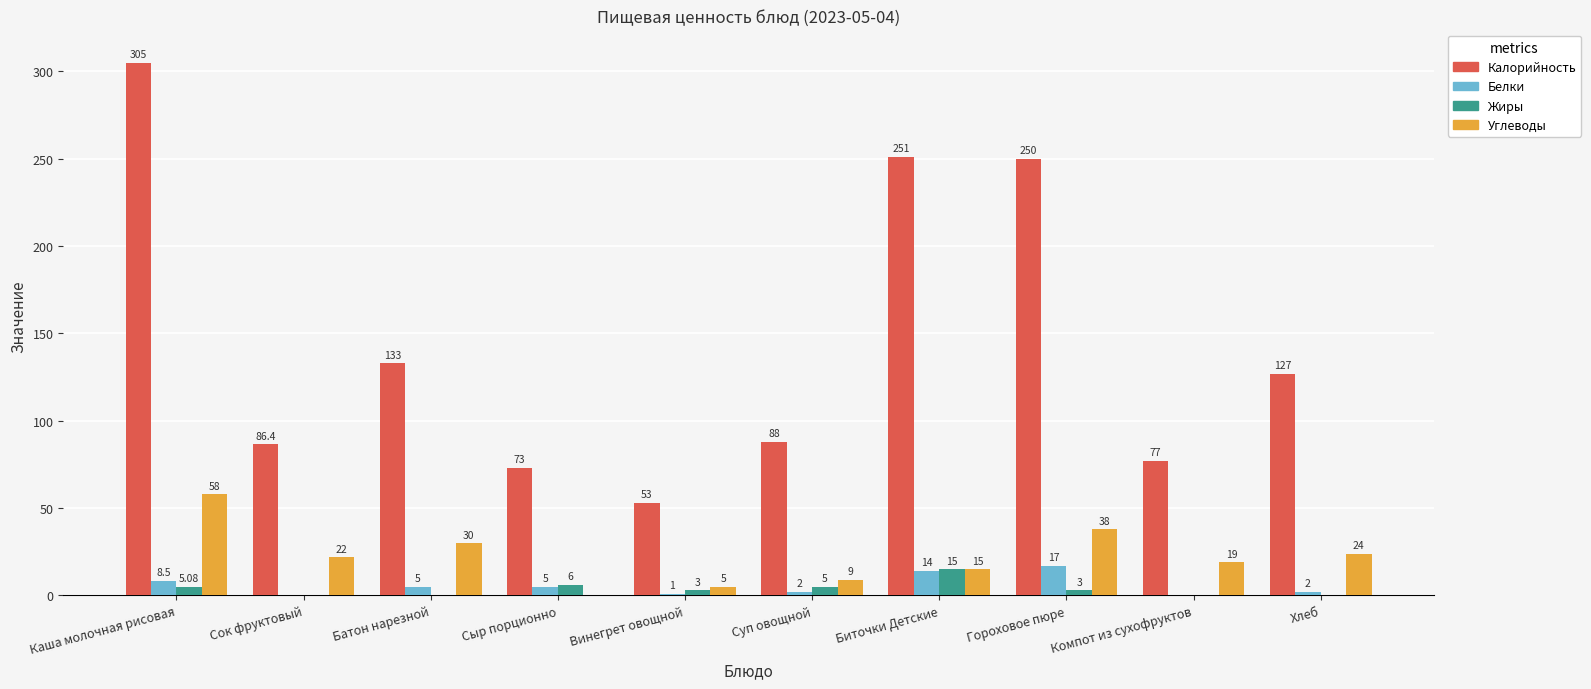

Is it true that Углеводы equals 4.7 at Компот из сухофруктов?

False